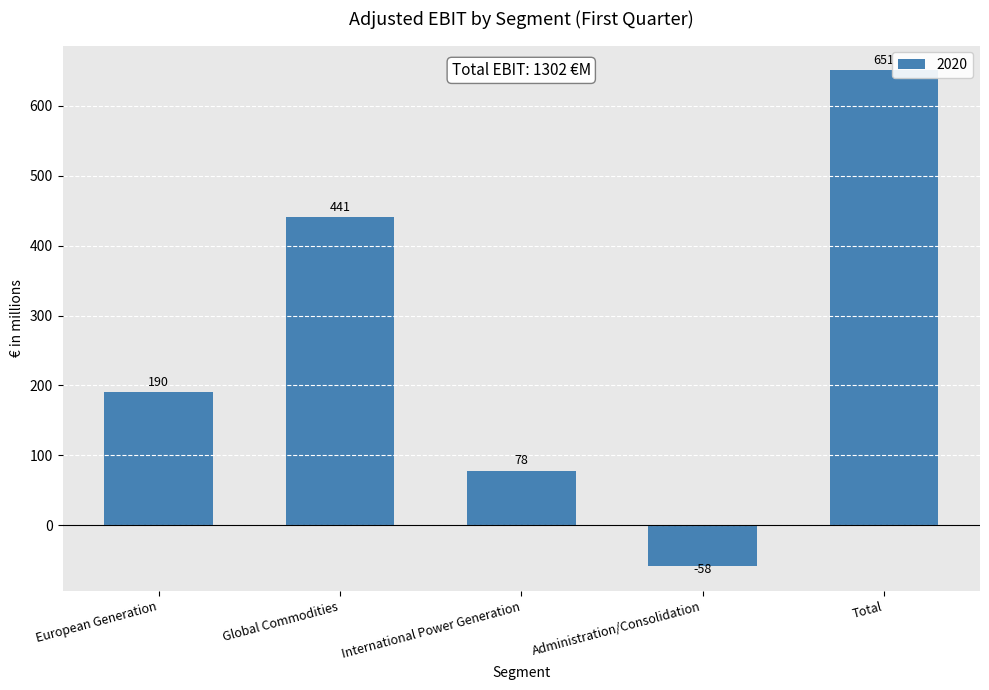

Reading right to left, what are all the values shown in this chart?

Total=651	Administration/Consolidation=-58	International Power Generation=78	Global Commodities=441	European Generation=190